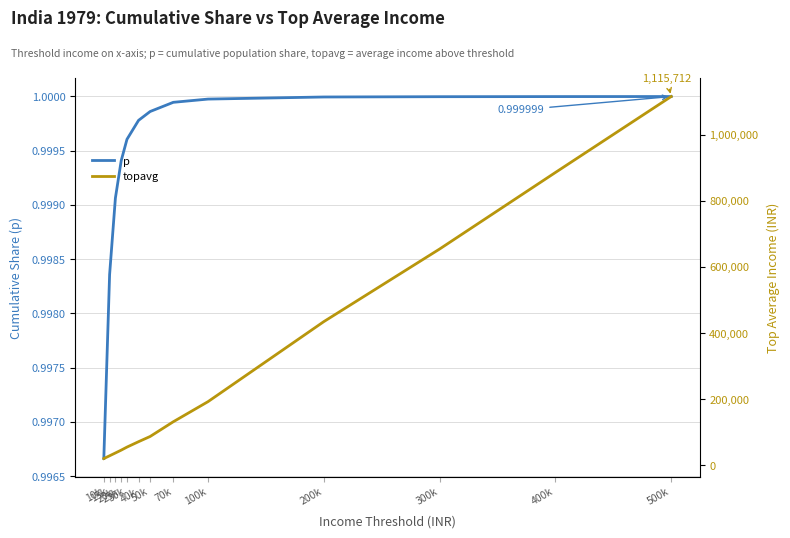

True or false: topavg and p intersect in this chart.

False